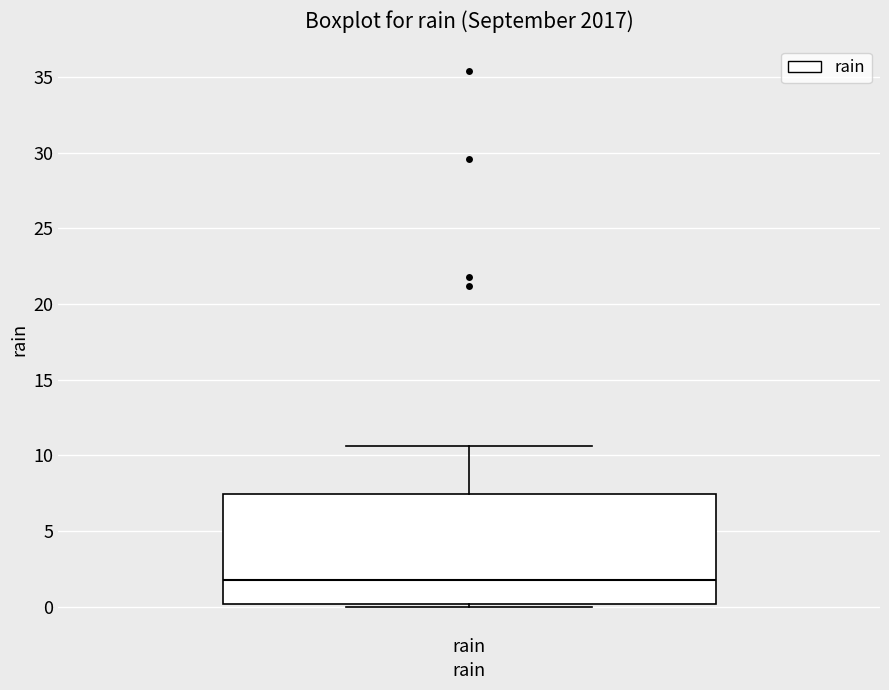

Transcribe this box plot: give where the median line is, the range the box spans, and where the two whiskers end, as read against the y-axis. The values are not printed on the chart, so give them approximately, as read against the axis.

median 2.0, box 0.0 to 7.5, whiskers 0.0 (just below the box's lower edge) to 10.5